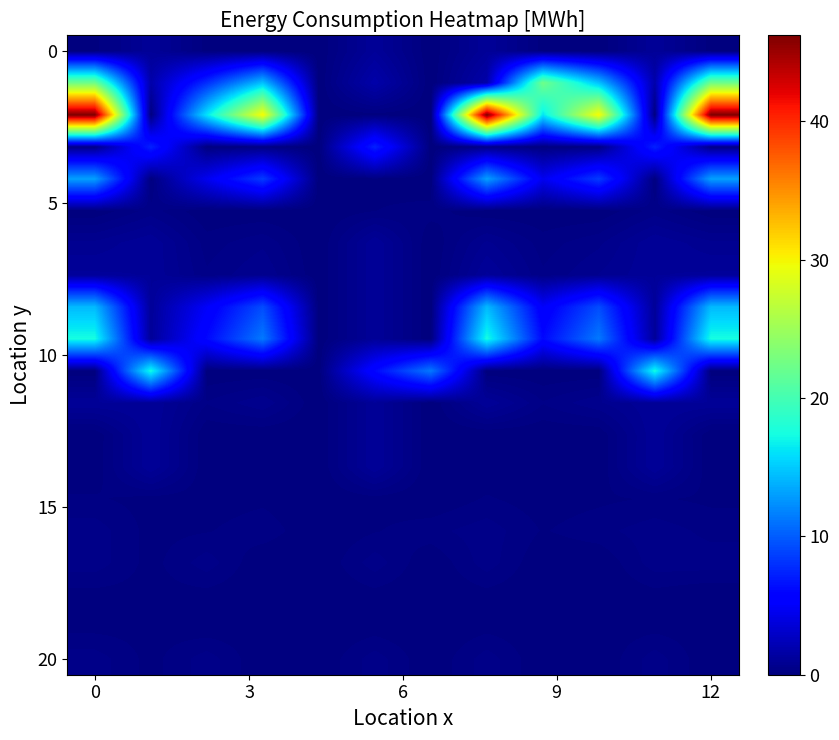

At how many categories does at least one series exceed 5?

11